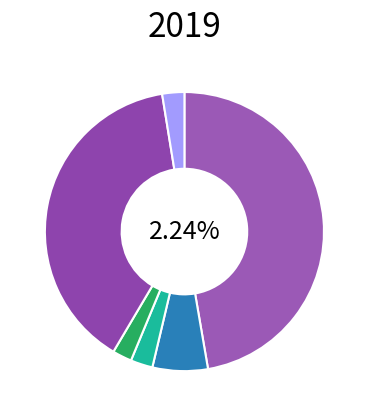

Is 住房公积金 the majority of the pie?

No